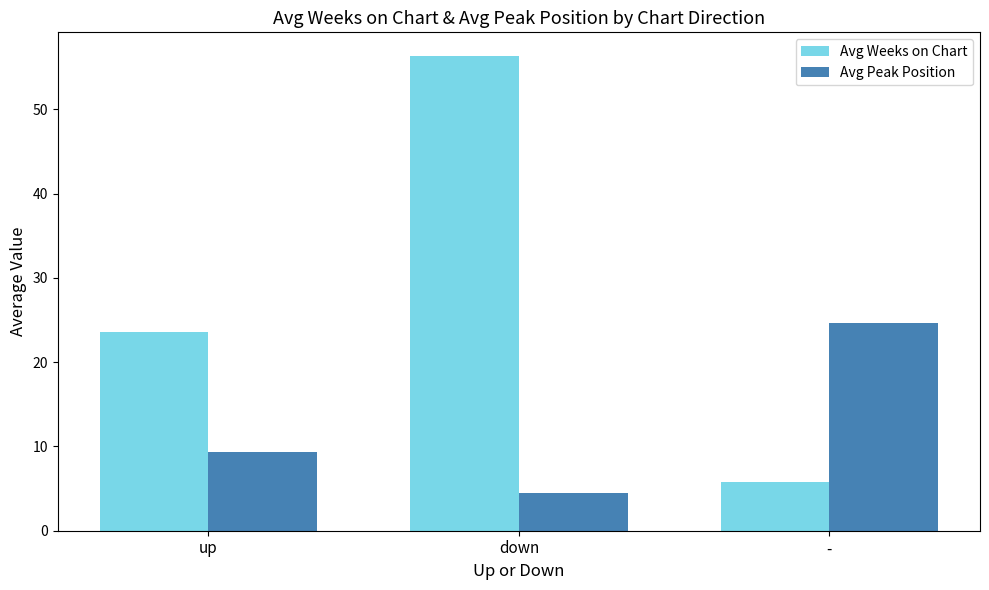

Is the value of Avg Weeks on Chart at up greater than the value of Avg Peak Position at -?

No